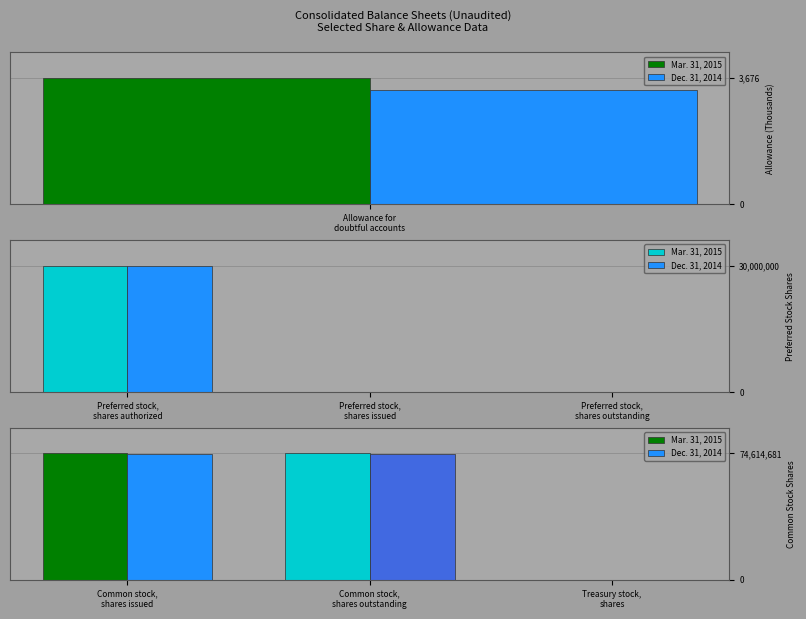

Reading left to right, list all the values displayed in this chart.

Mar. 31, 2015: 3676	30000000	0	0	74614681	74614681	0
Dec. 31, 2014: 3315	30000000	0	0	74190688	74190688	0